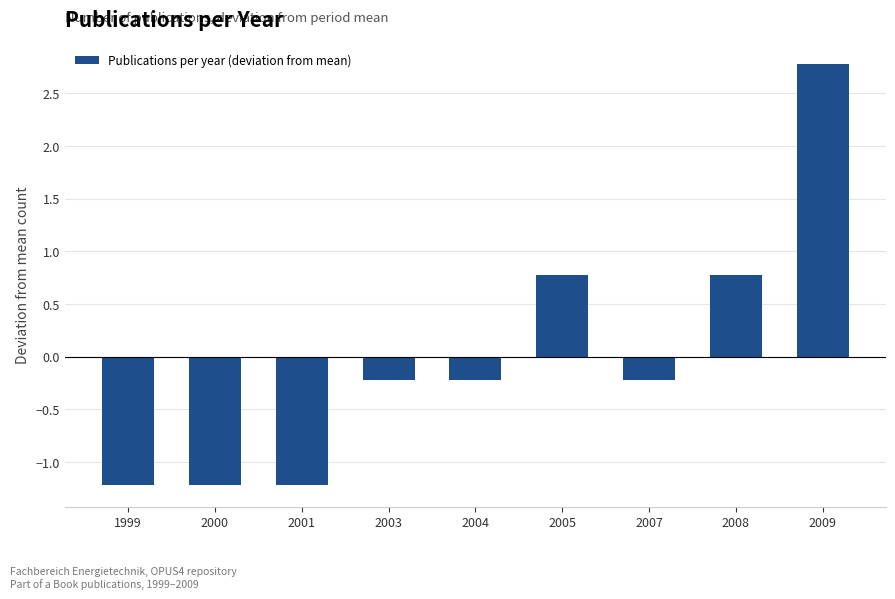

How many values are below zero?

6